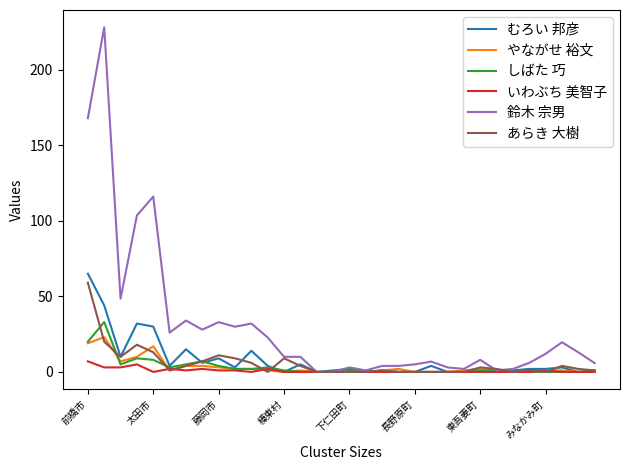

List the series in order of their peak value, lowest first.

いわぶち 美智子, やながせ 裕文, しばた 巧, あらき 大樹, むろい 邦彦, 鈴木 宗男